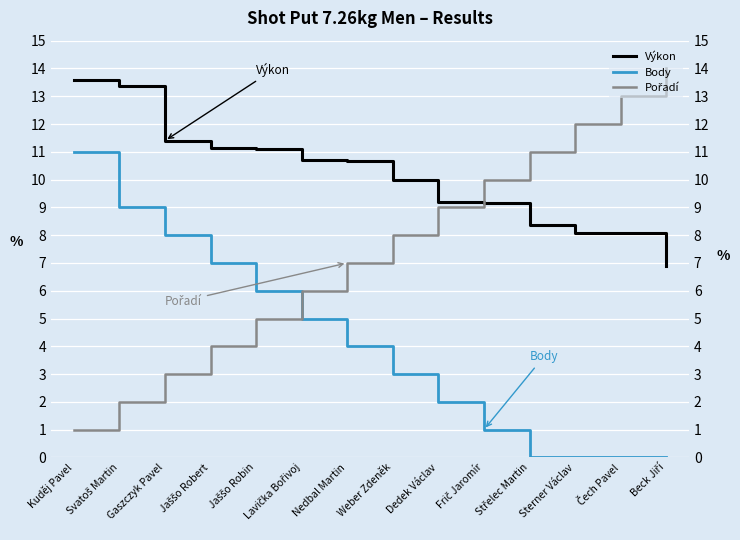

True or false: Body and Pořadí cross at least once.

True